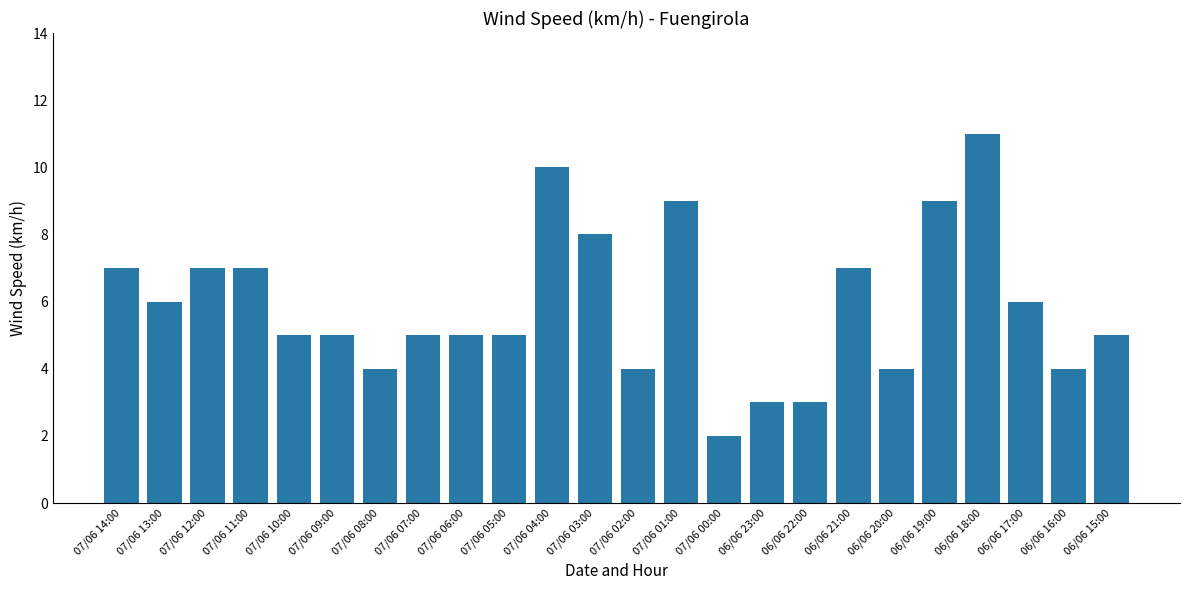

What is the difference between the maximum and minimum values?

9